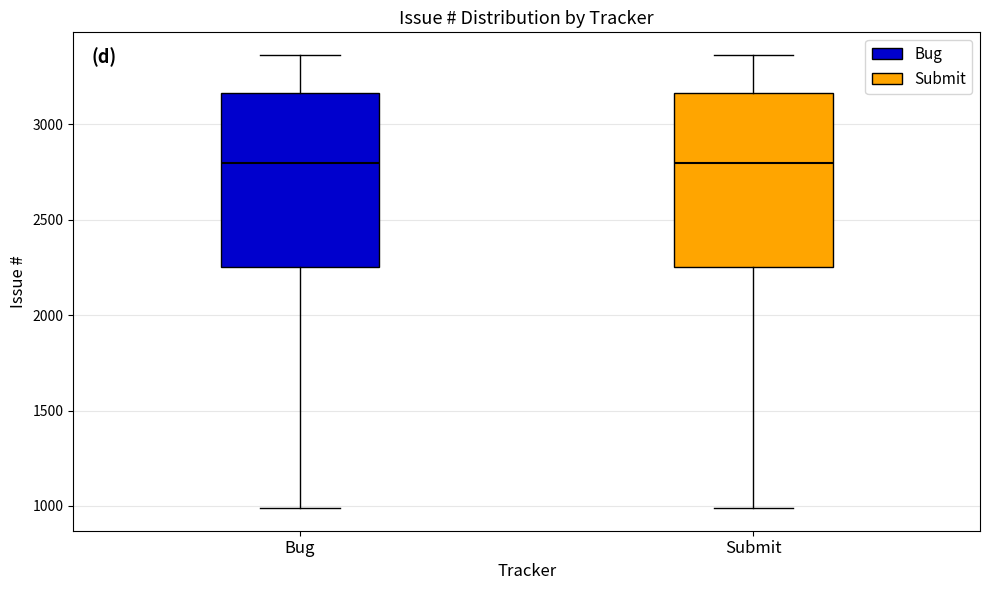

Reading left to right, transcribe this box plot: for each box, give where its median line is, the range the box spans, and where its two whiskers end, as read against the y-axis. The values are not printed on the chart, so give them approximately, as read against the axis.

Bug: median 2800, box 2250 to 3150, whiskers 1000 to 3350
Submit: median 2800, box 2250 to 3150, whiskers 1000 to 3350